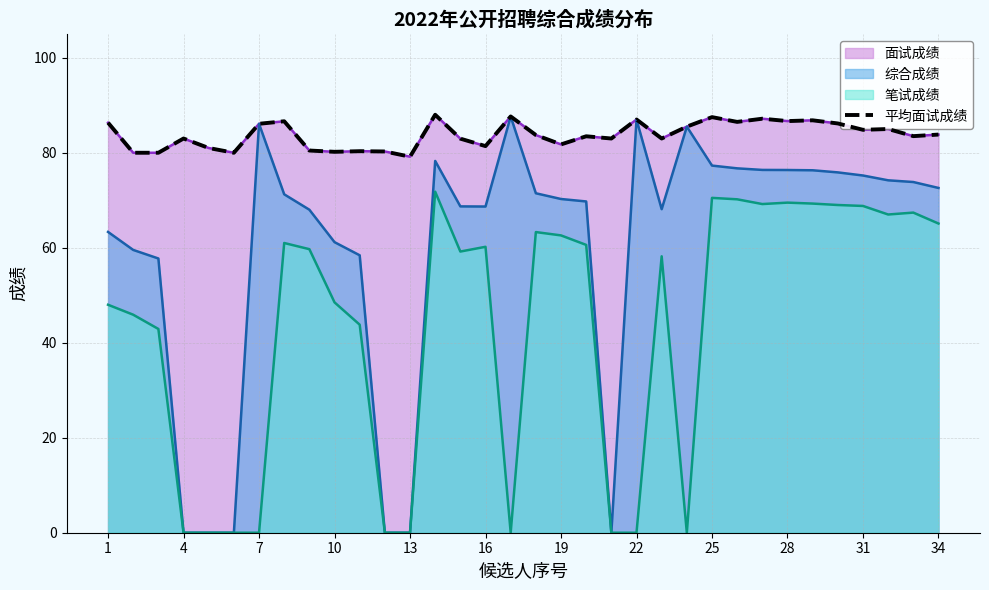

What is the smallest value displayed?

79.2